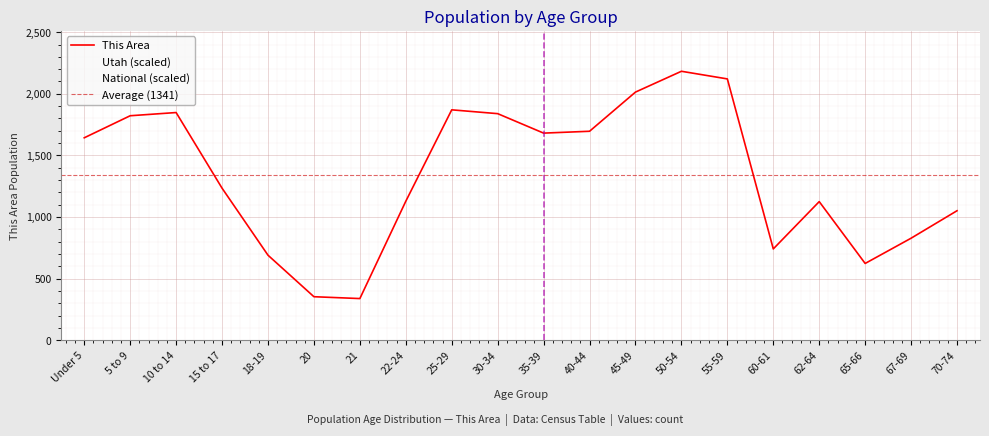

What is the value of the Utah point at the 17th from the left?

60965.0